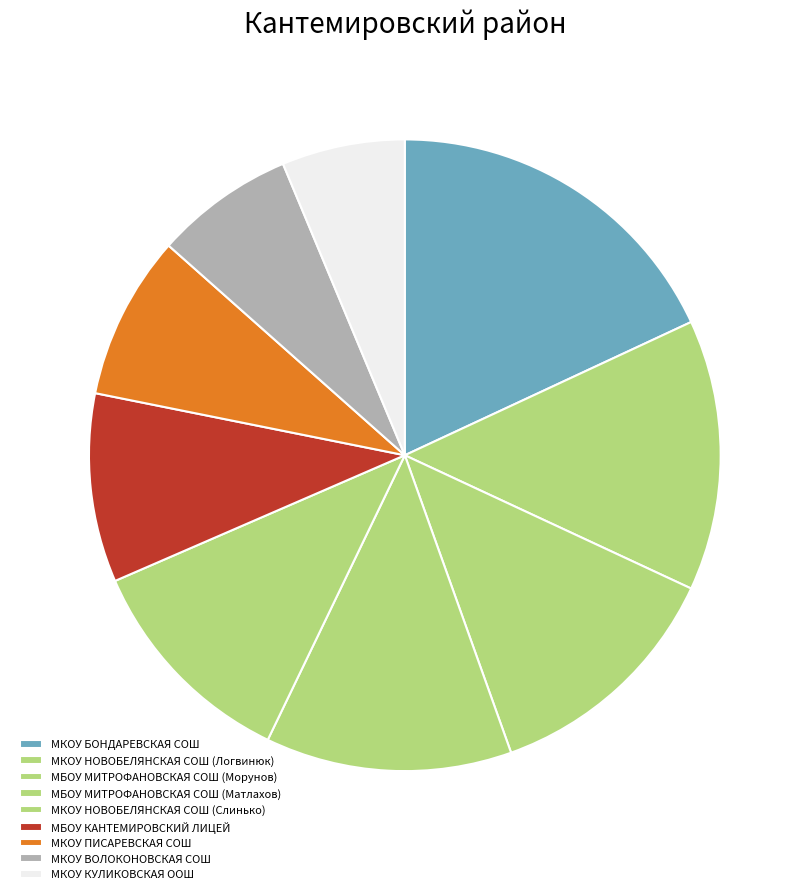

Count the number of slices in the pie.

9